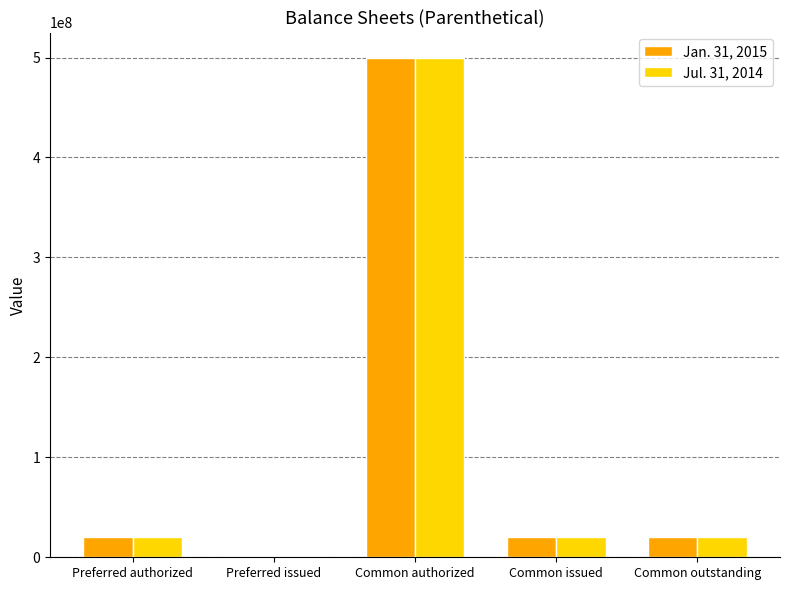

What is the average value of the Jan. 31, 2015 series?

112000000